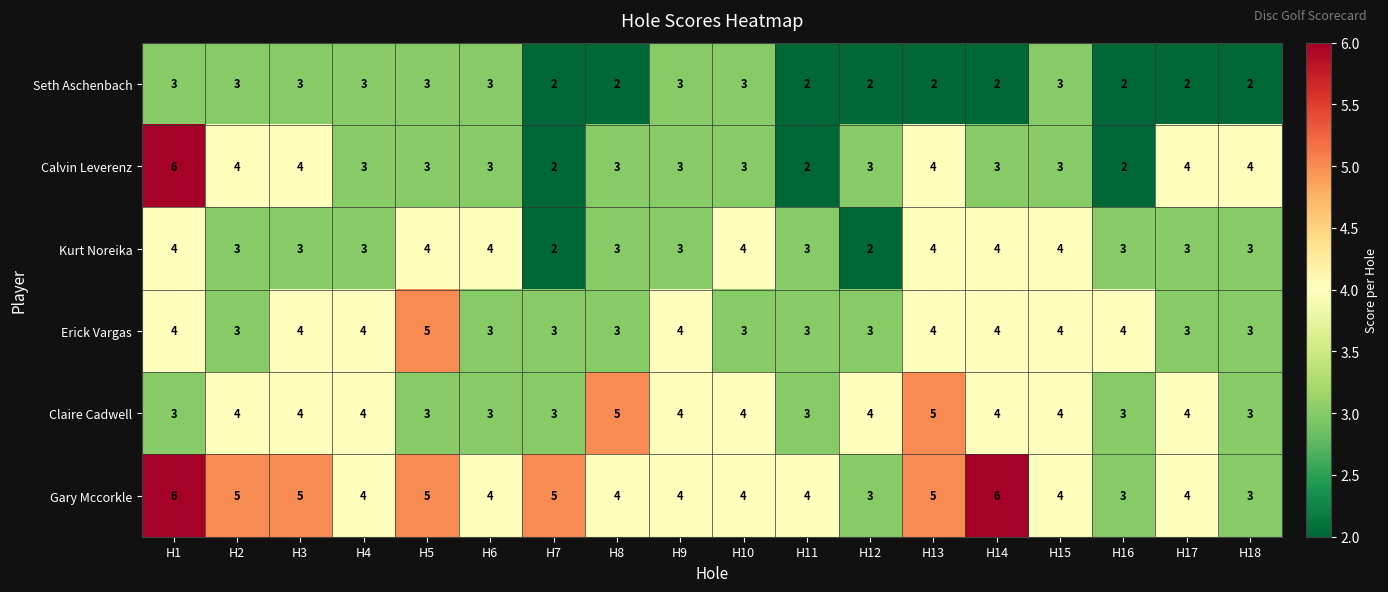

What is the highest value of the Gary Mccorkle series?

6